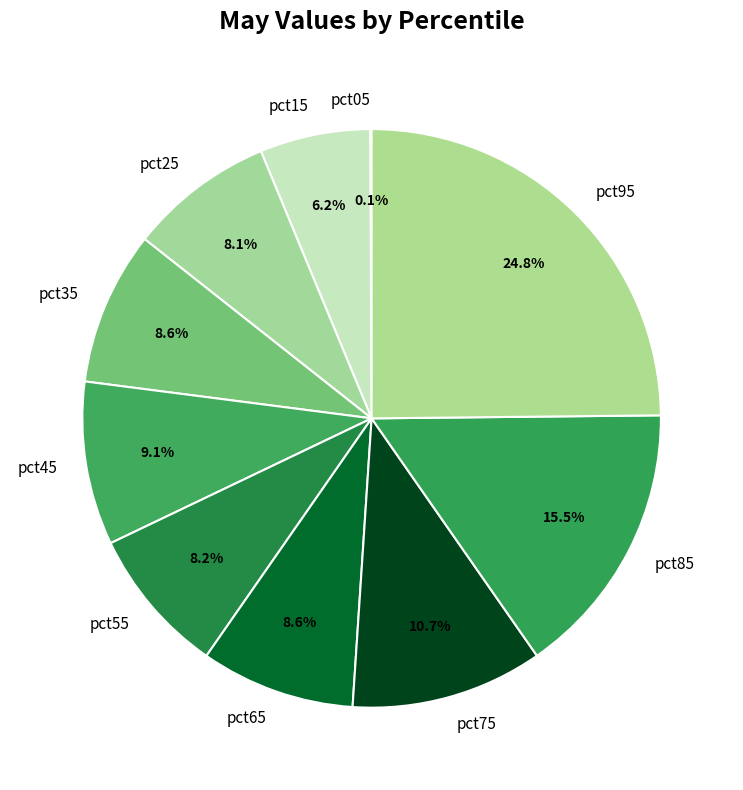

Does pct85 represent more than half of the total?

No